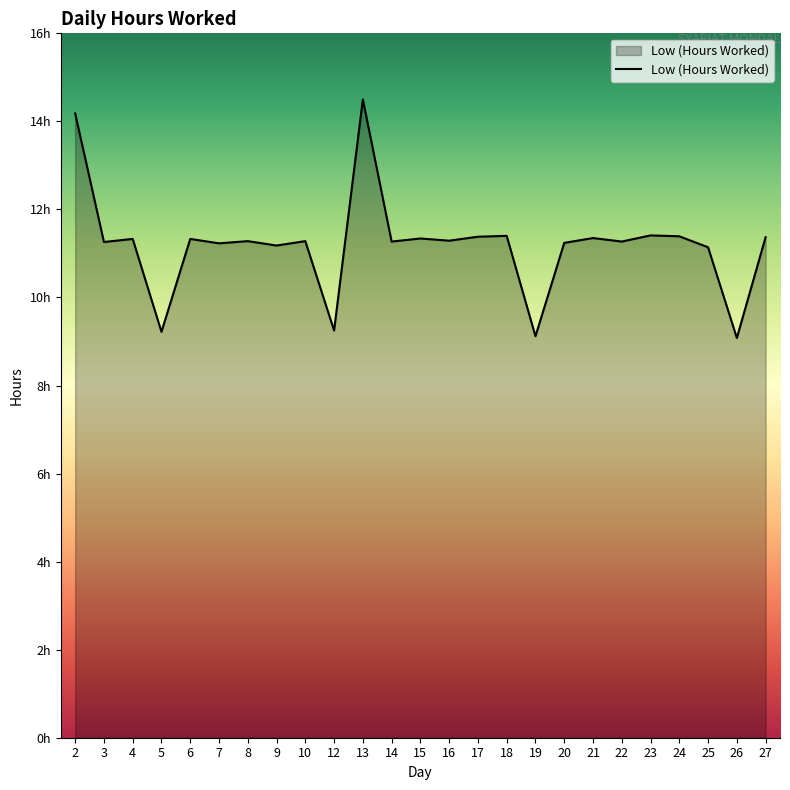

Rank the categories by value from lowest to highest.

26, 19, 5, 12, 25, 9, 7, 20, 3, 14, 22, 8, 10, 16, 4, 6, 15, 21, 27, 17, 24, 18, 23, 2, 13